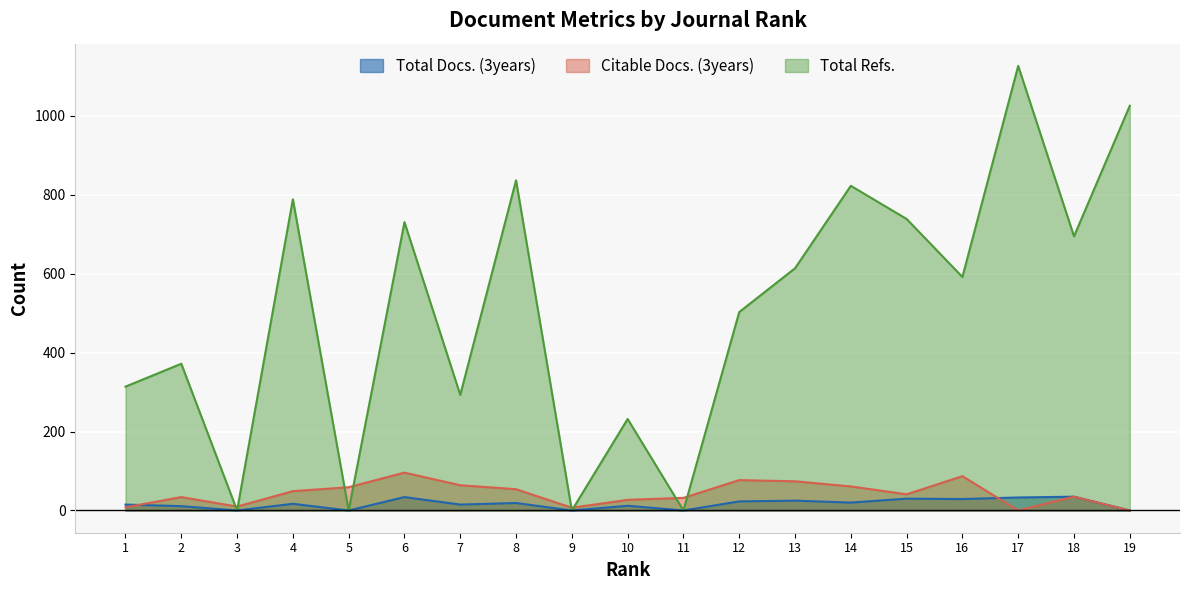

Is the value of Total Docs. (3years) at 5 greater than the value of Citable Docs. (3years) at 18?

No